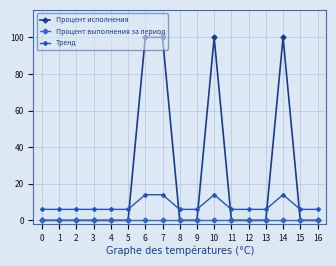

True or false: Процент исполнения and Процент выполнения за период cross at least once.

False